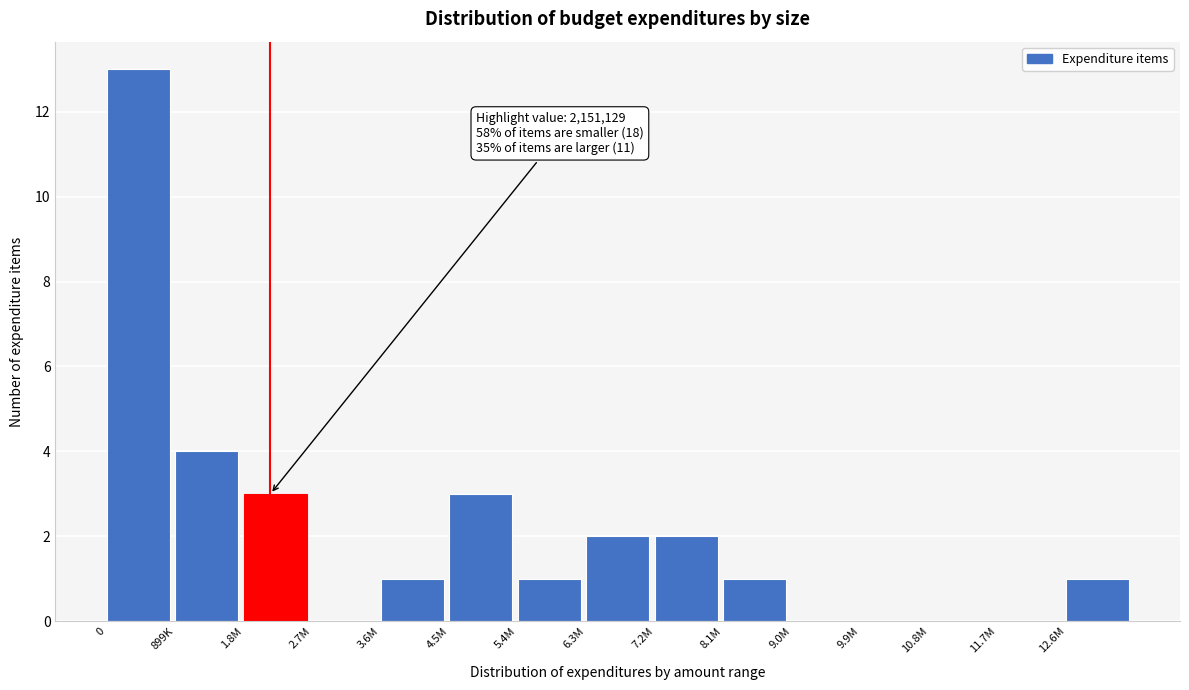

Reading right to left, list all the values displayed in this chart.

12.6M=1	11.7M=0	10.8M=0	9.9M=0	9.0M=0	8.1M=1	7.2M=2	6.3M=2	5.4M=1	4.5M=3	3.6M=1	2.7M=0	1.8M=3	899K=4	0=13